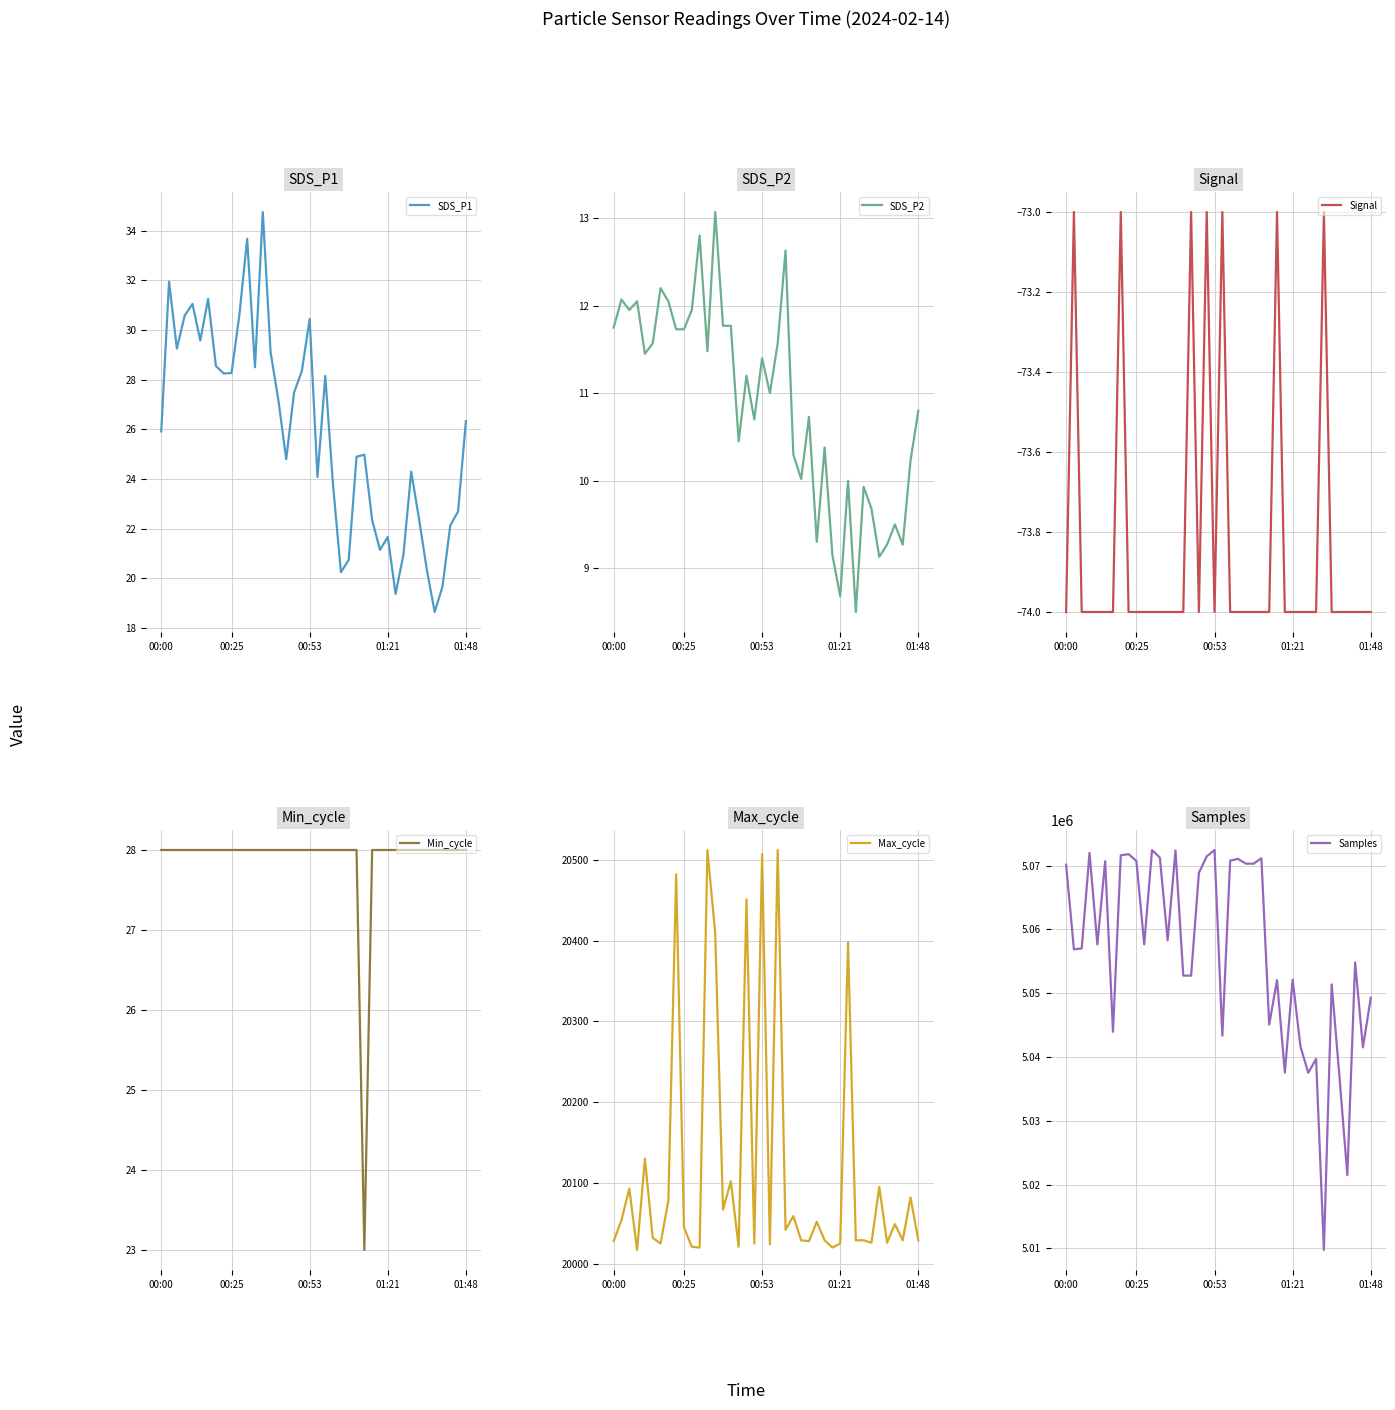

How many data points does each series have?

40